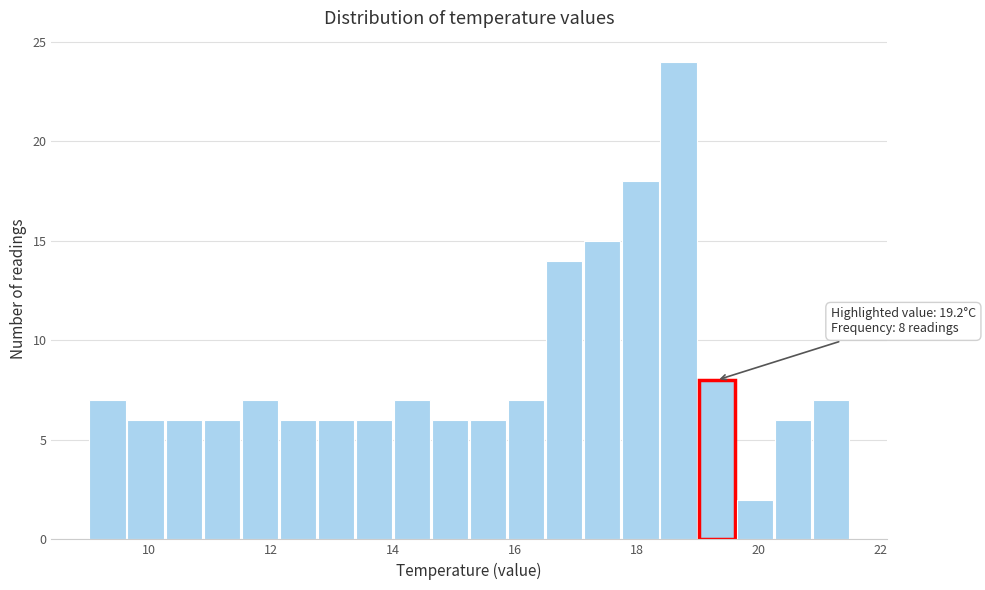

Read against the x-axis, roughly where is the centre of the tallest bar?

18.6